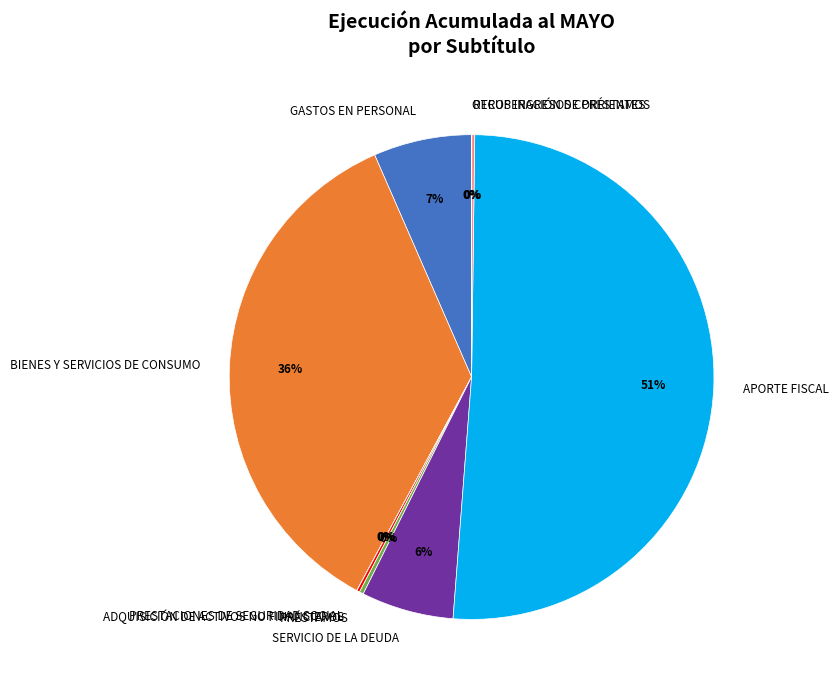

To the nearest percent, what is the difference between the largest and smallest slice percentages?

51%